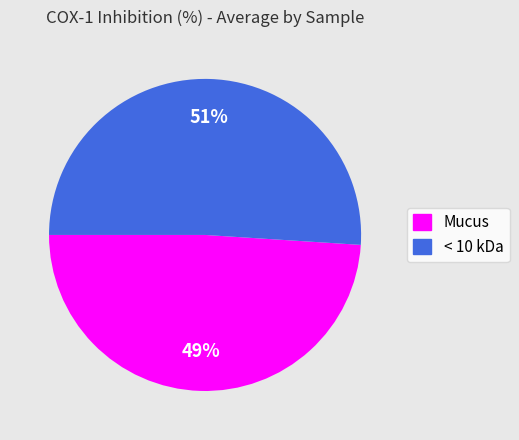

How many segments does this pie chart have?

2